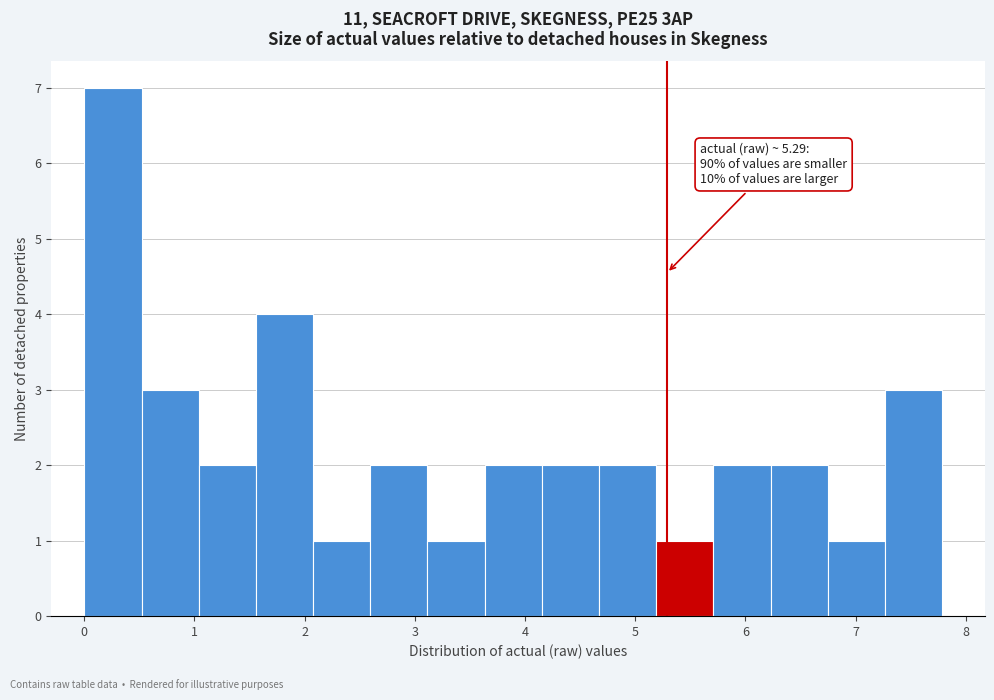

Over which range of the x-axis is the bar tallest?

0.0 to 0.5